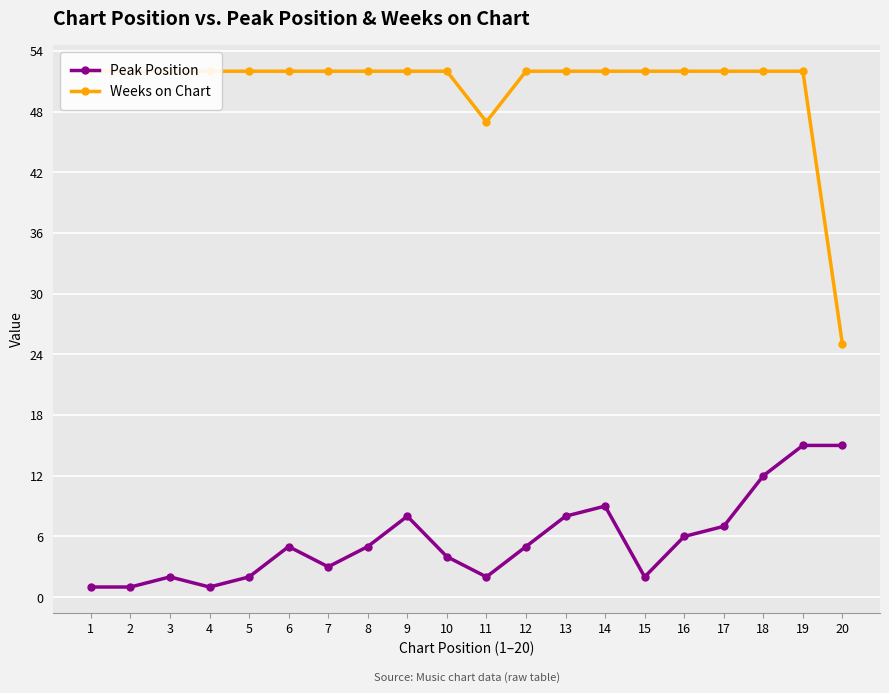

Does the chart display data point markers on the line(s)?

Yes